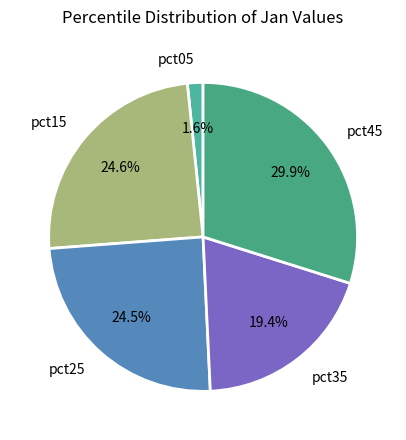

Between pct35 and pct05, which is larger?

pct35